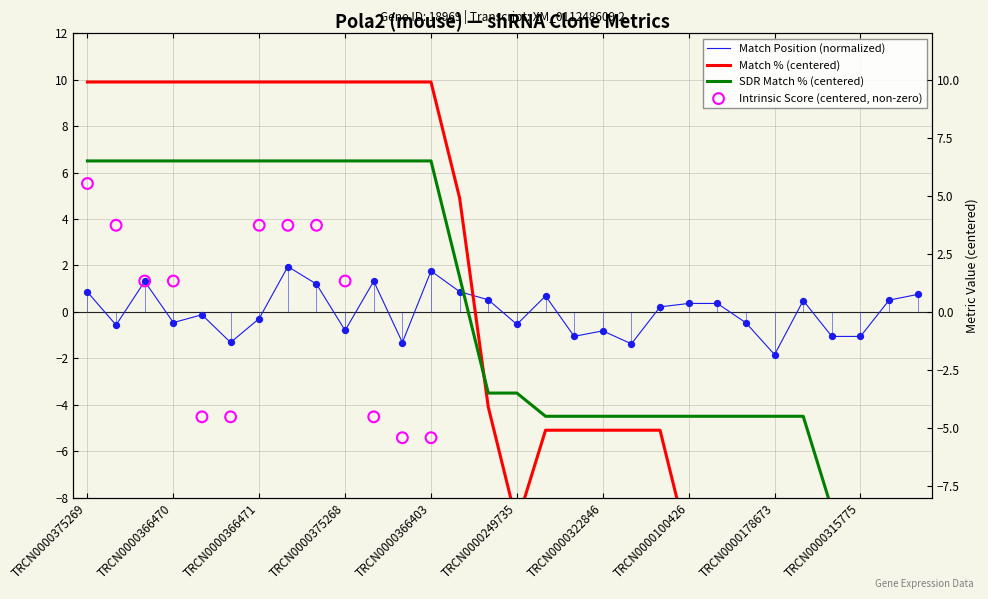

What is the total value across all series at TRCN0000162993?

-14.1